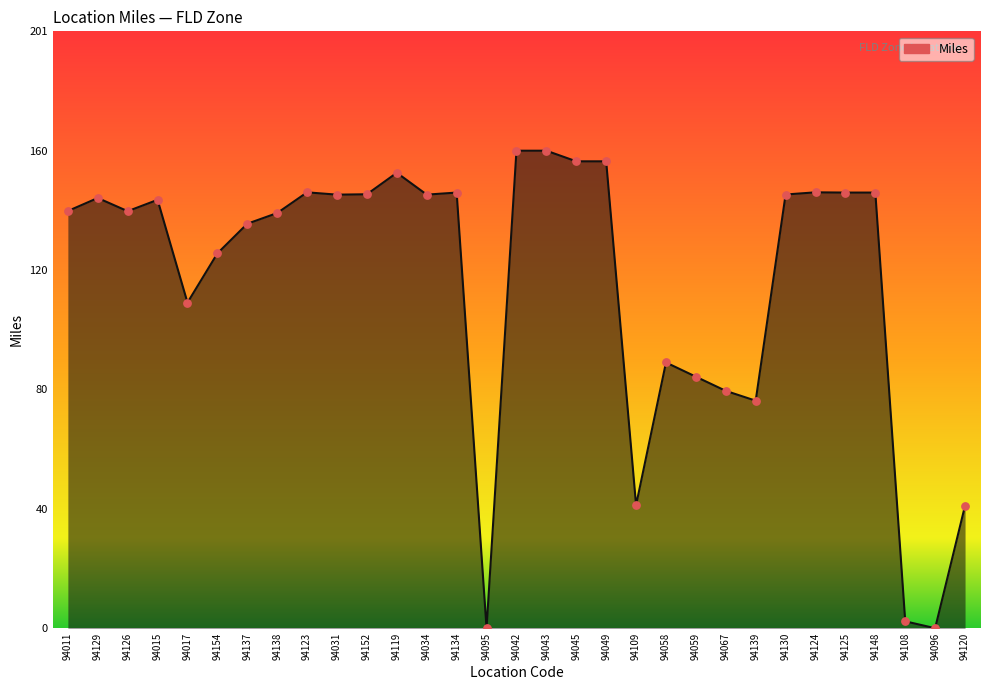

Approximately how many times larger is the value at 94134 compared to 94138?

1.0